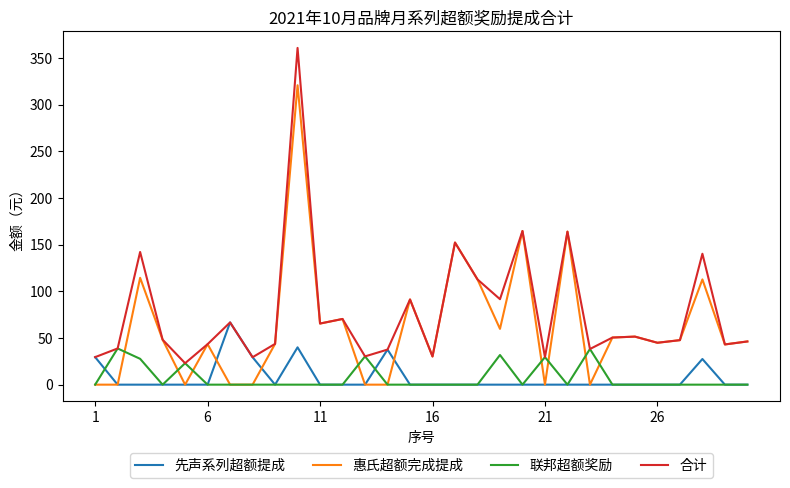

What is the lowest value of the 合计 series?

23.0